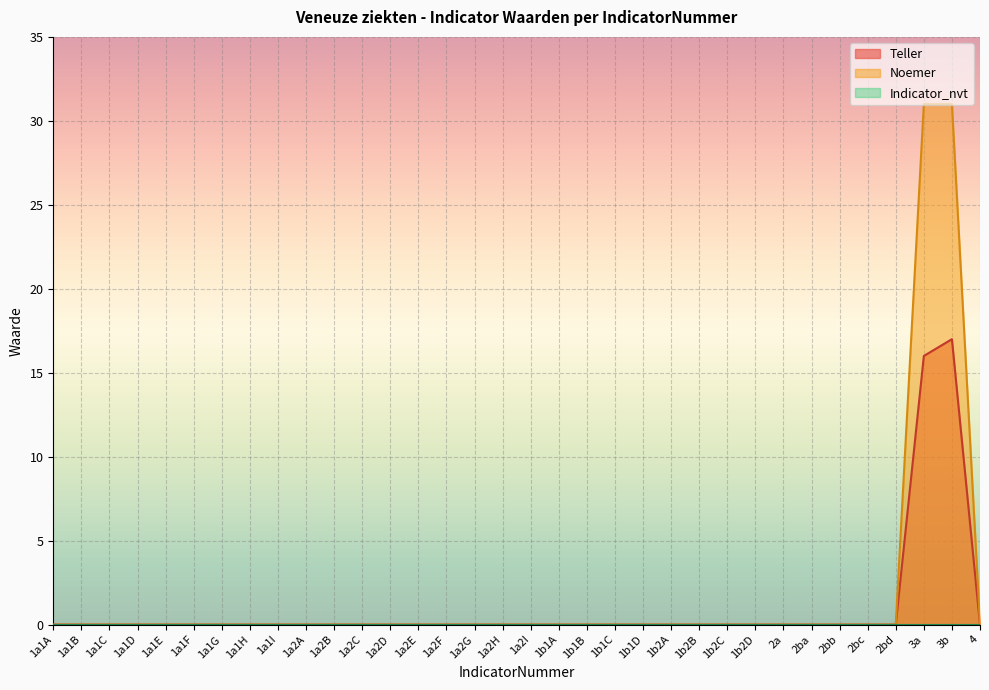

What is the difference between the maximum and second lowest values in the Noemer series?

31